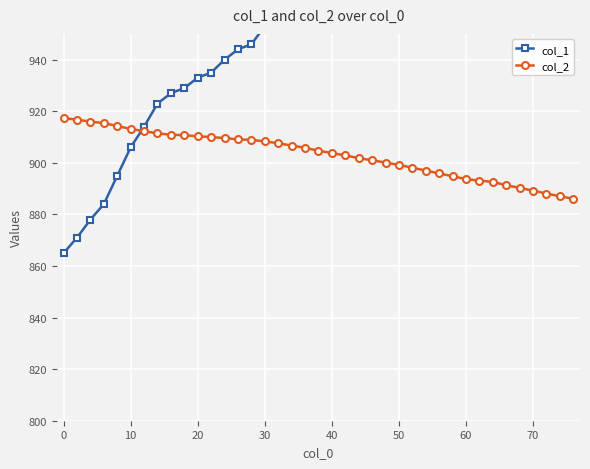

The value of col_2 at 30 is 908.3. True or false?

True